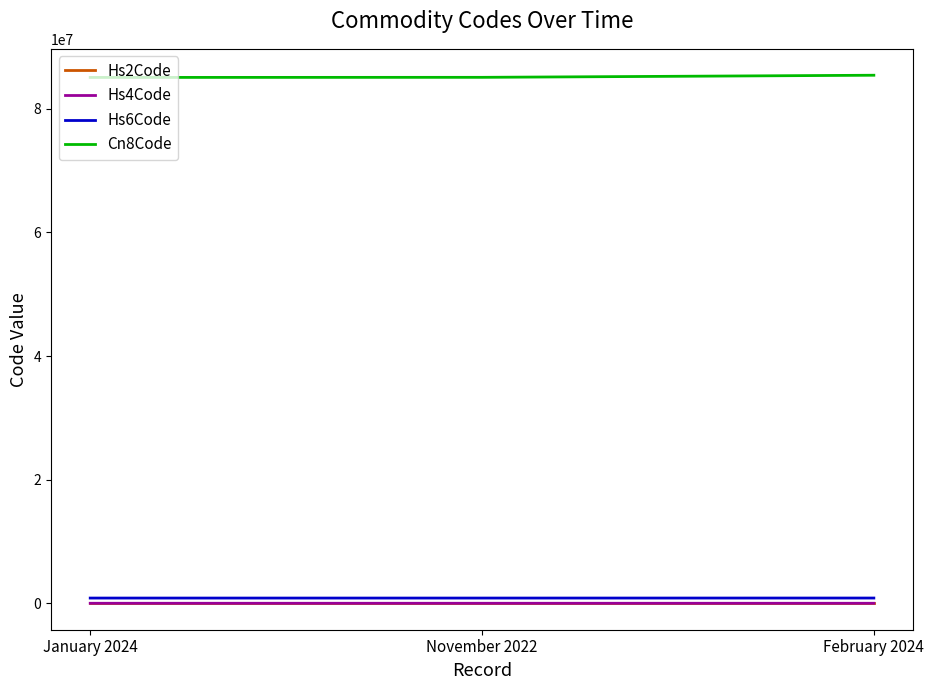

Is the value of Hs6Code at November 2022 greater than the value of Cn8Code at November 2022?

No